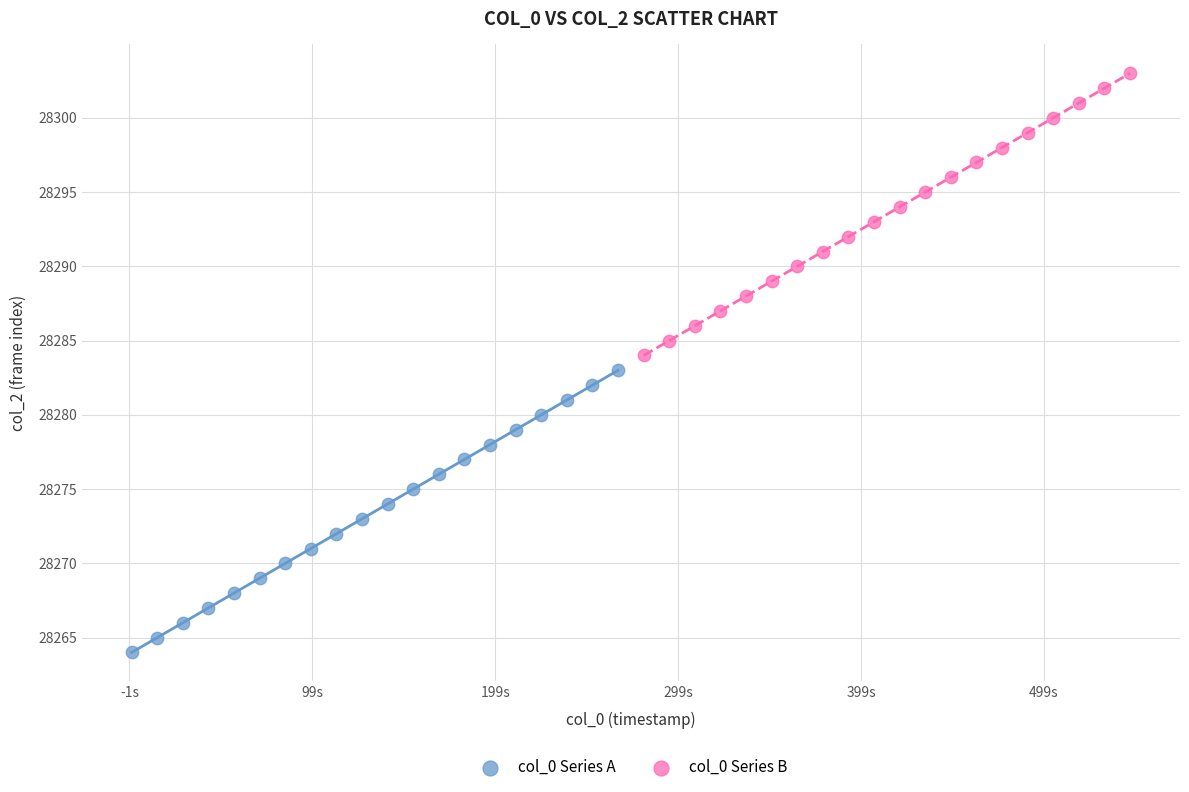

What are all the series names shown in the legend?

col_0 Series A, col_0 Series B